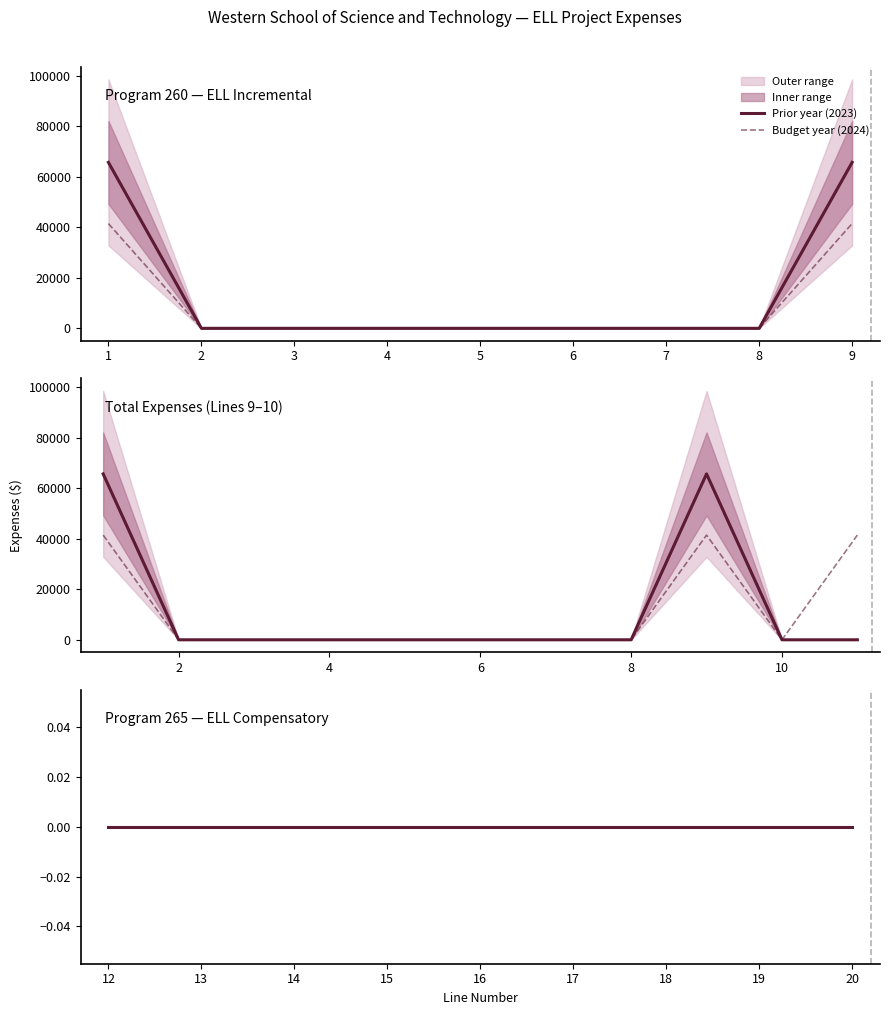

Which series has the largest range (max minus min)?

Prior year (2023)